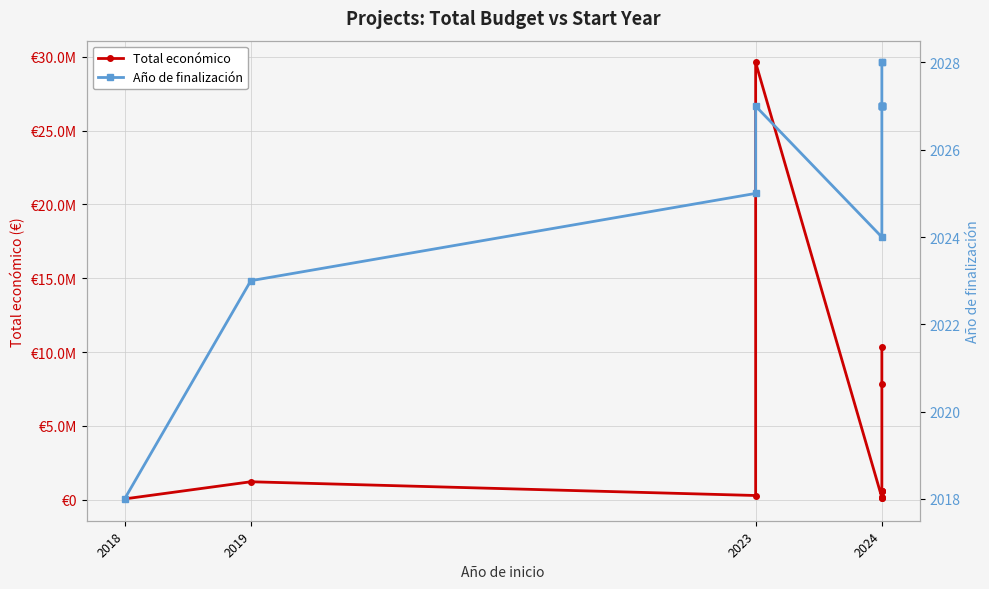

Between 2023 and 2024, which series saw the biggest shift?

Total económico